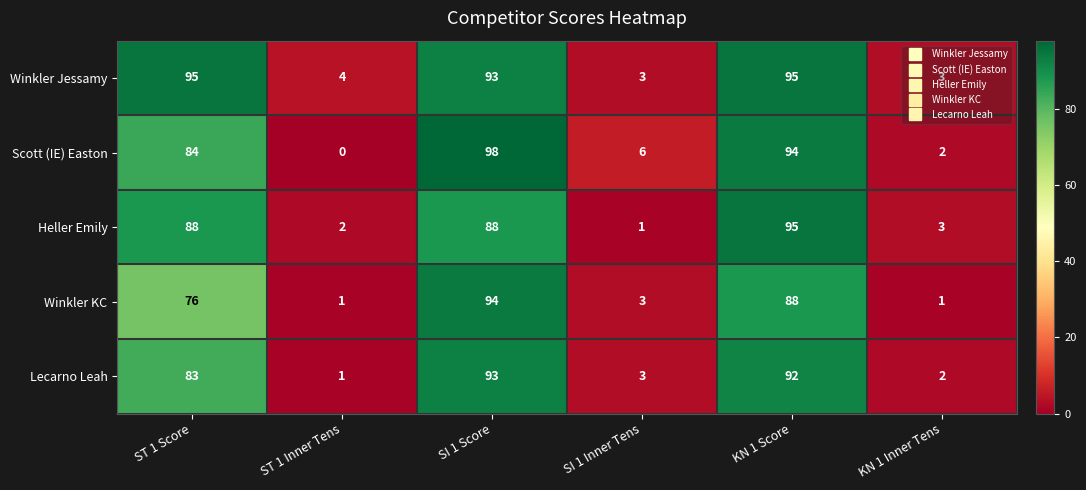

At how many categories does at least one series exceed 42?

3